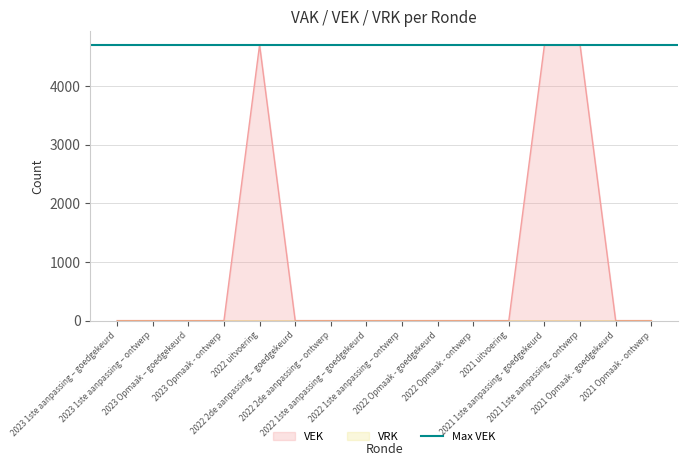

What is the difference between the maximum and minimum values?

4704